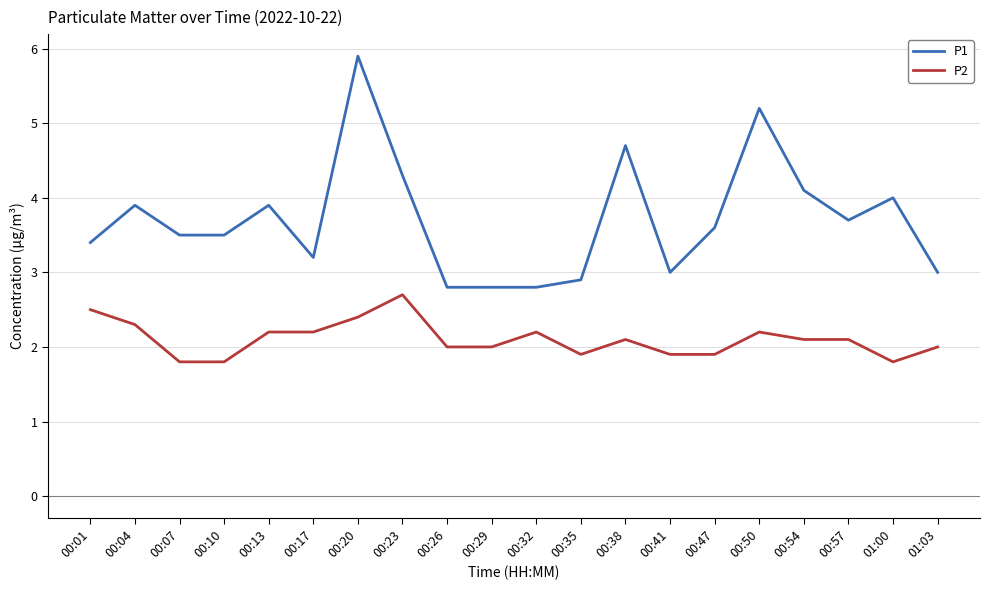

Is this an area chart (filled region under the line)?

No